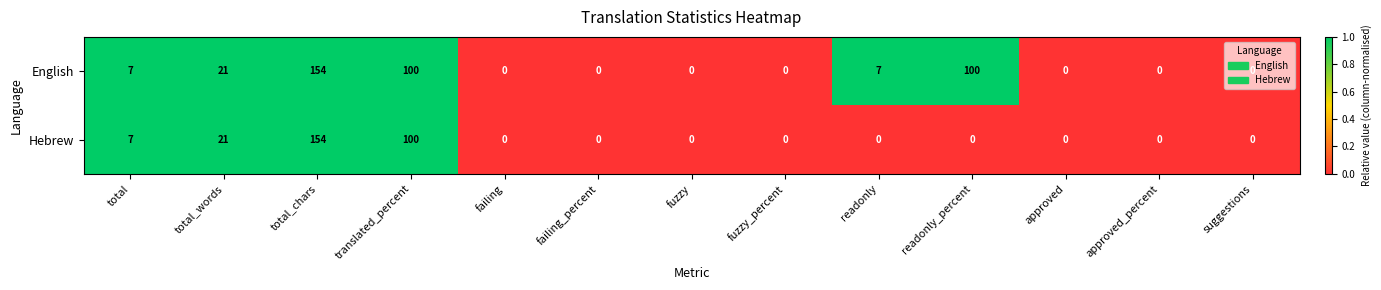

Is the value of Hebrew at translated_percent greater than the value of English at total?

Yes